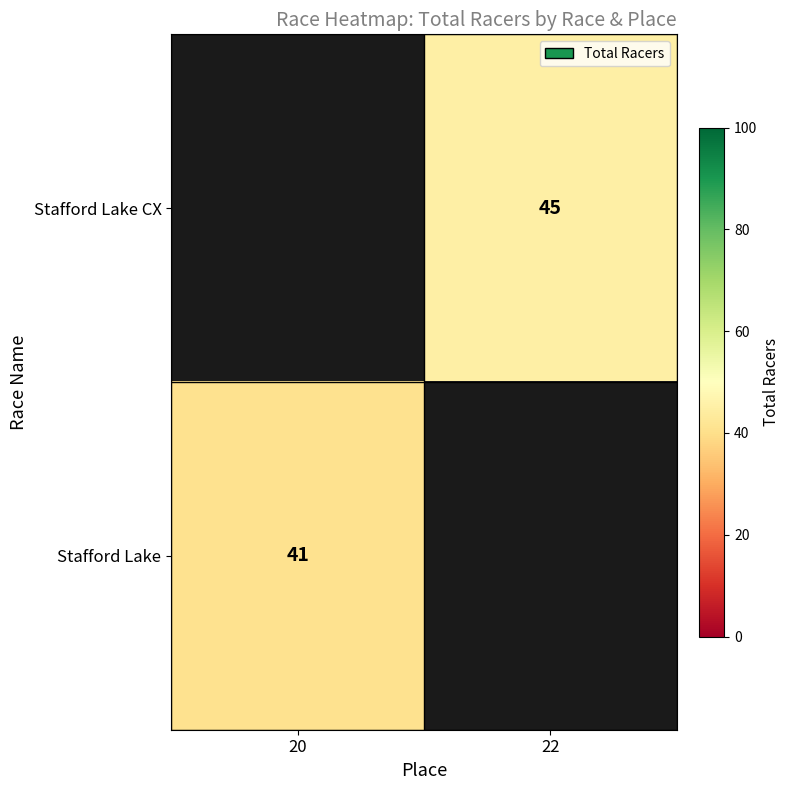

Which category has the highest value across all series?

22